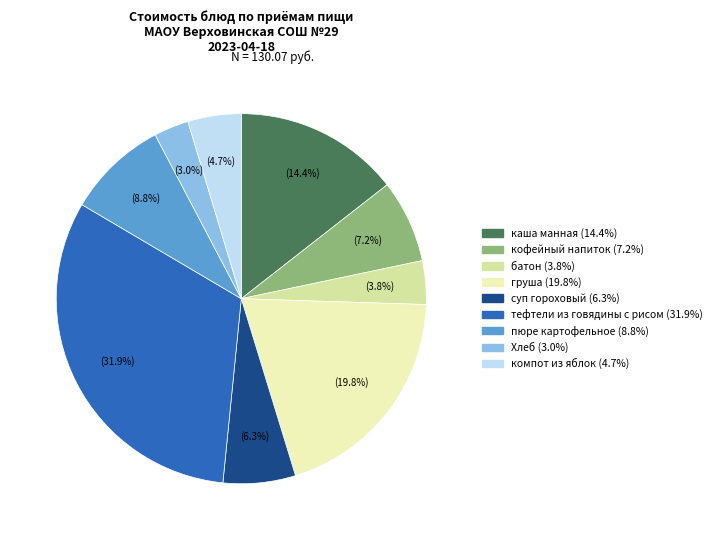

To the nearest percent, what is the difference between the каша манная and пюре картофельное slice percentages?

6%